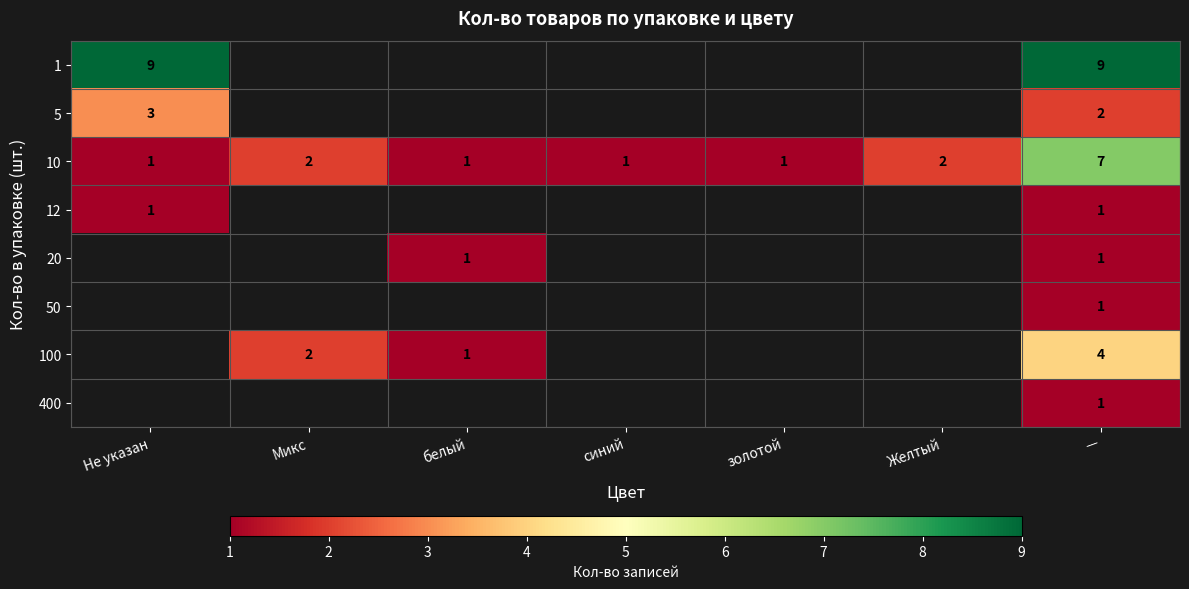

How many distinct data groups are displayed?

8